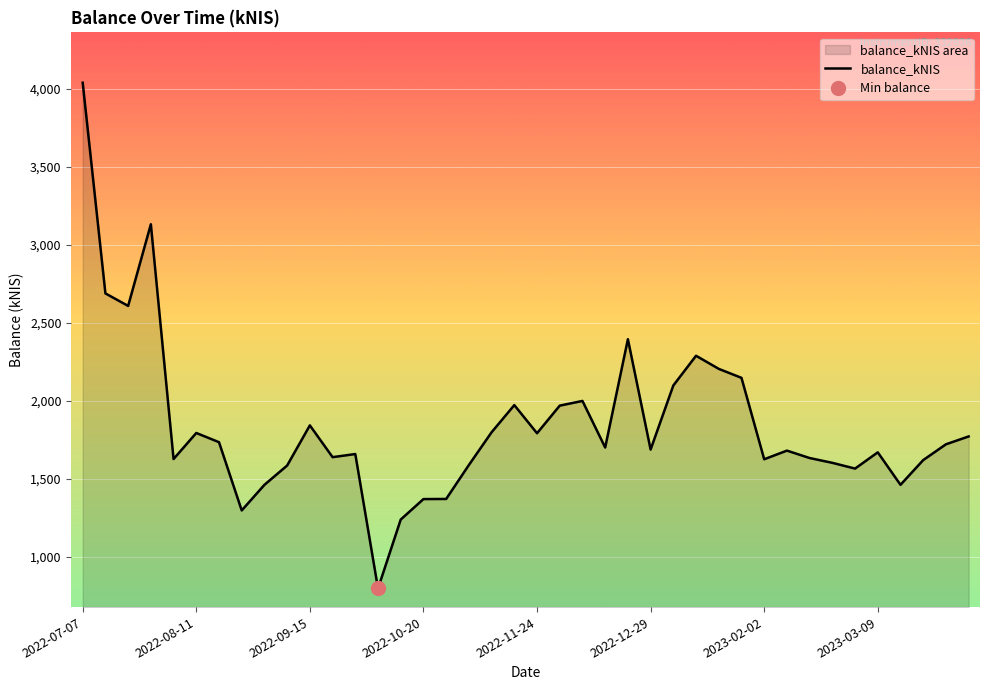

What is the minimum value shown in the chart?

795.5